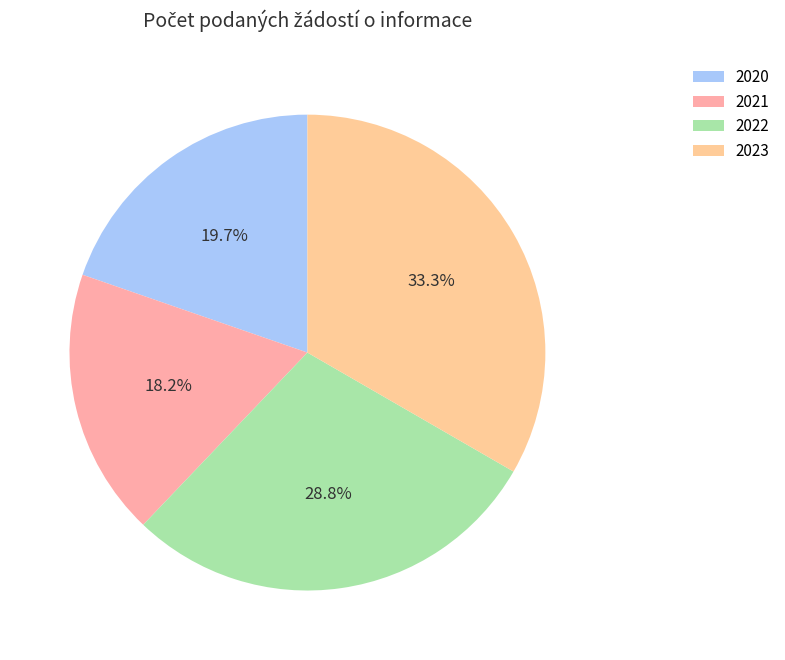

To the nearest percent, what is the difference between the 2020 and 2021 slice percentages?

2%